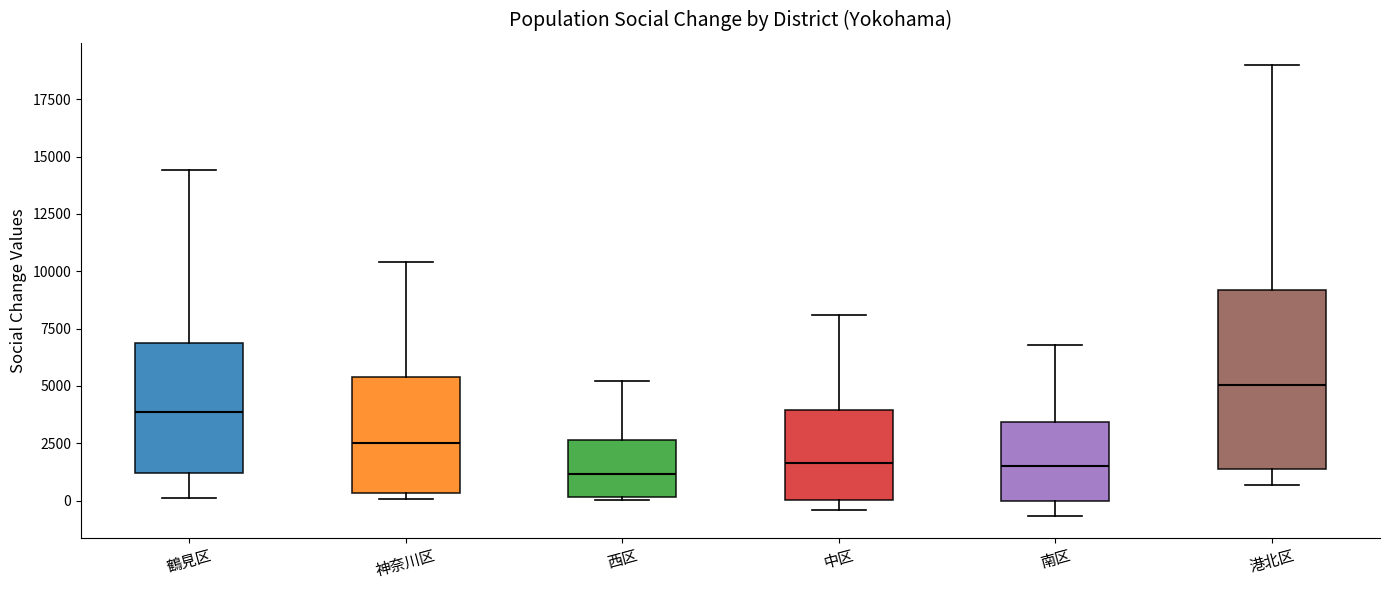

Comparing the boxes themselves (not the whiskers), which one is the tallest?

港北区